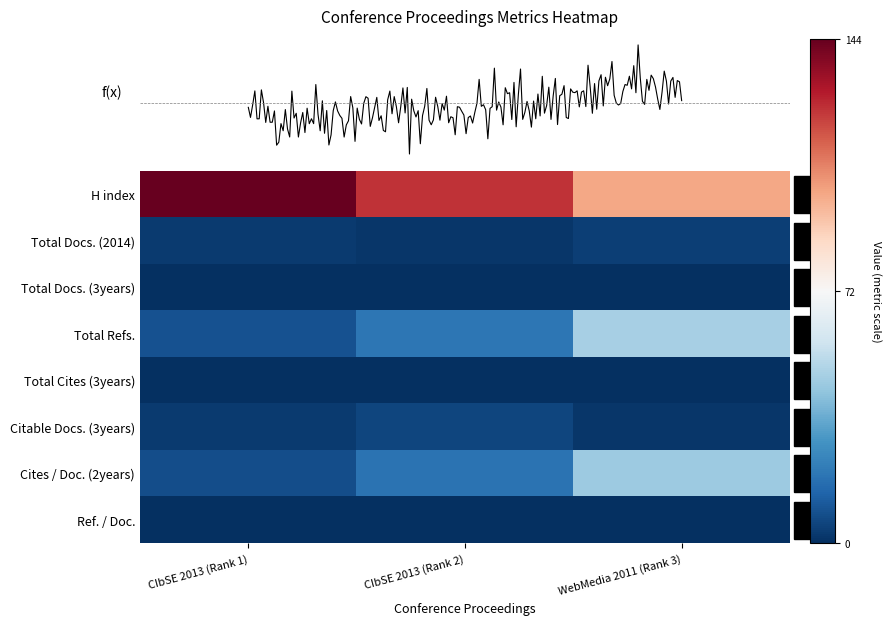

How many values in the Total Refs. series exceed 20?

1